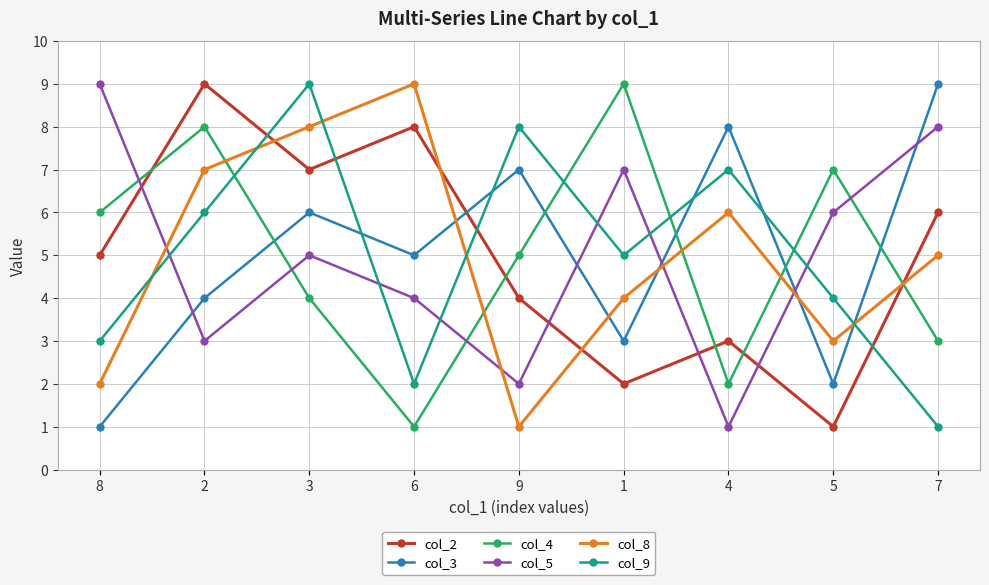

Reading left to right, list all the values displayed in this chart.

col_2: 5	9	7	8	4	2	3	1	6
col_3: 1	4	6	5	7	3	8	2	9
col_4: 6	8	4	1	5	9	2	7	3
col_5: 9	3	5	4	2	7	1	6	8
col_8: 2	7	8	9	1	4	6	3	5
col_9: 3	6	9	2	8	5	7	4	1